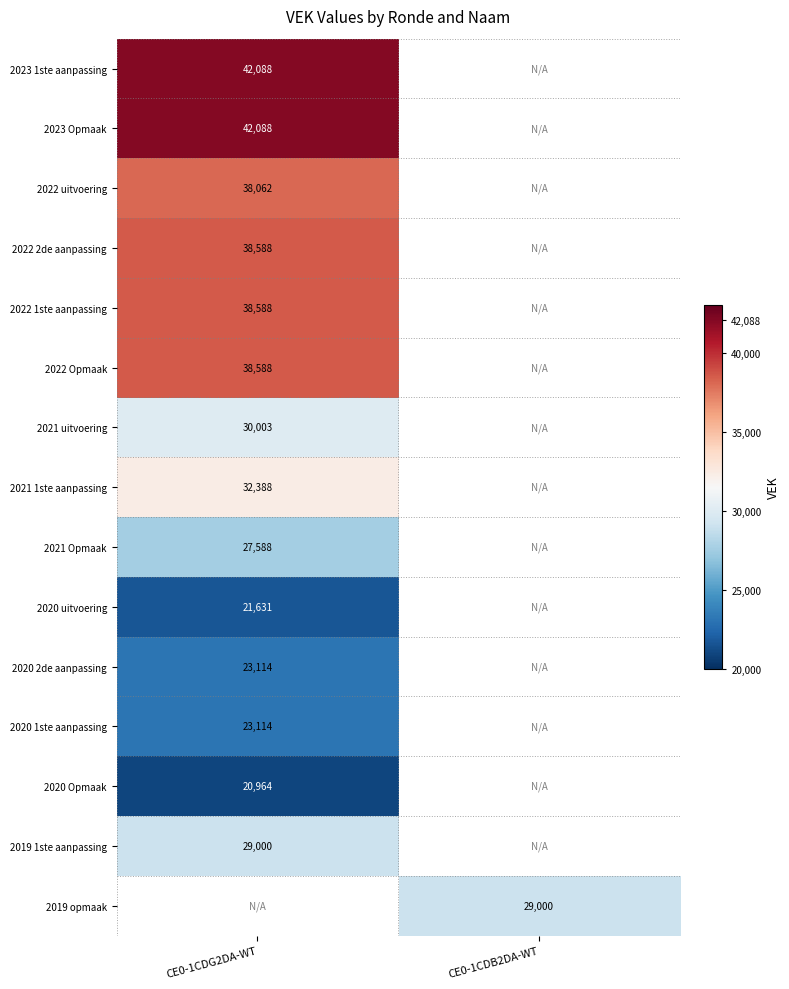

At how many categories does at least one series exceed 28387?

2